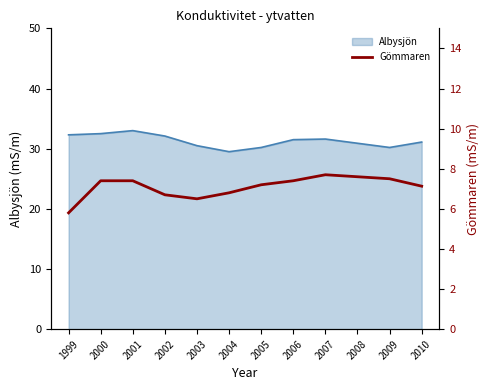

Is it true that the value at 2009 is 7.5?

True